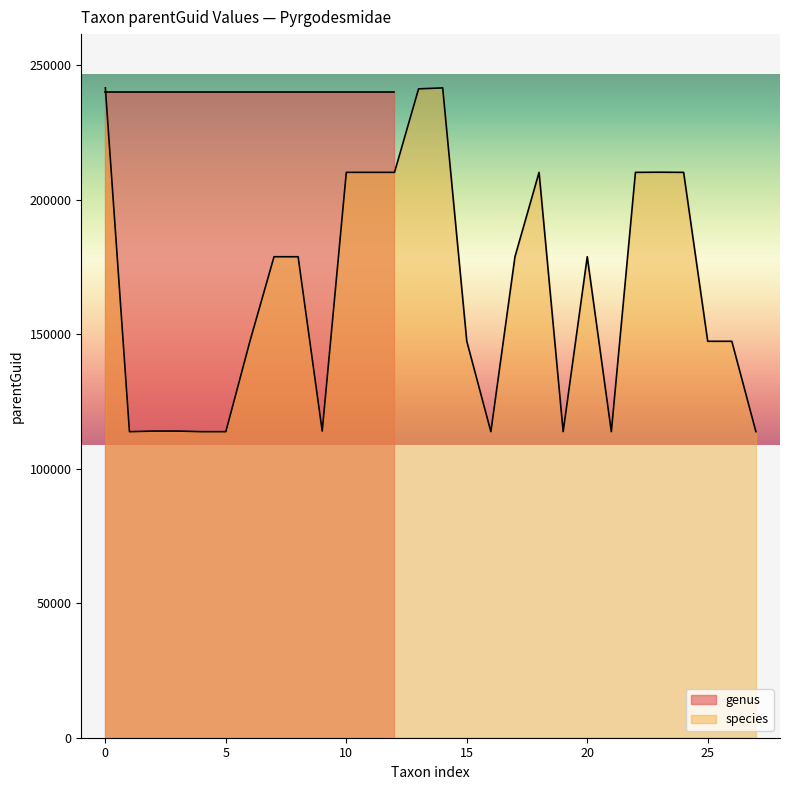

Does the chart display data point markers on the line(s)?

No